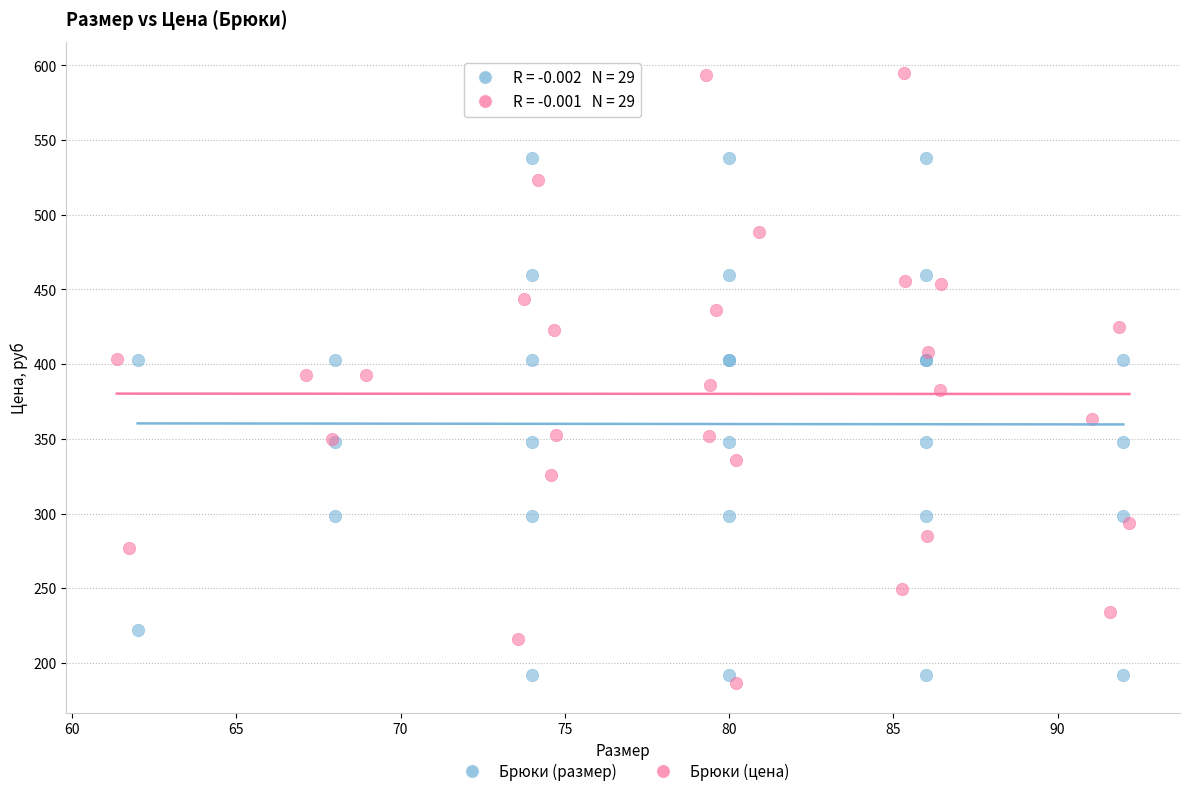

Which series has the widest spread of Y values?

Брюки (цена)